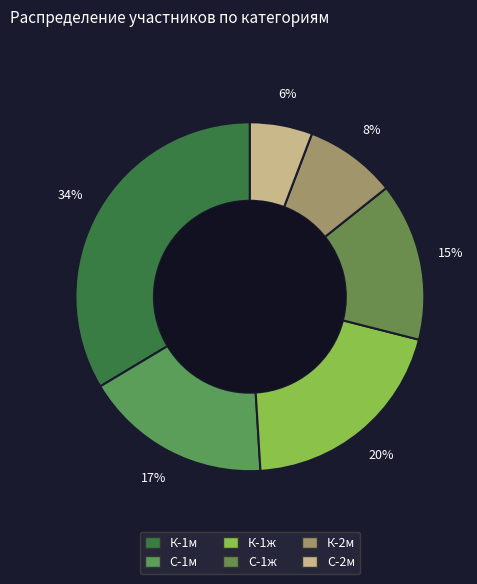

Is there a majority slice in this chart?

No